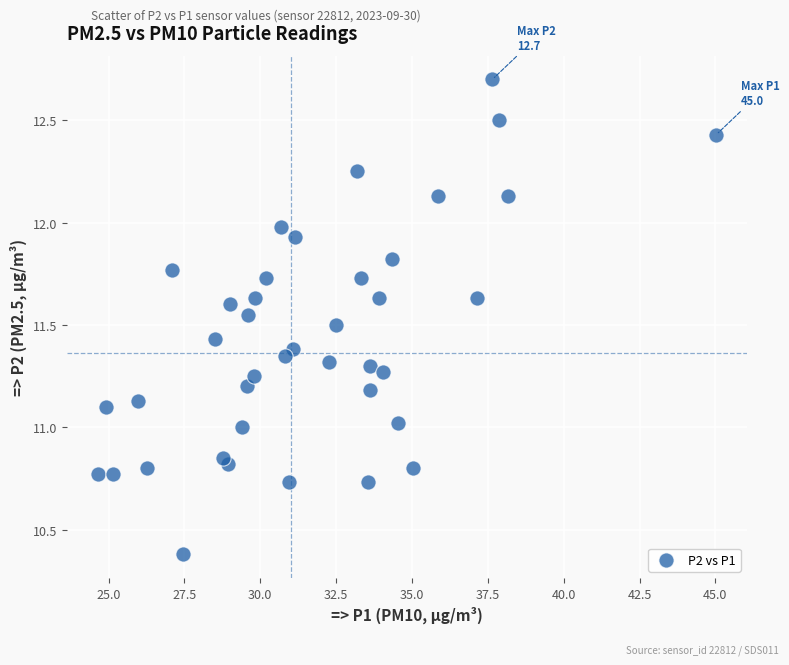

What is the range of X values (max minus min)?

20.4